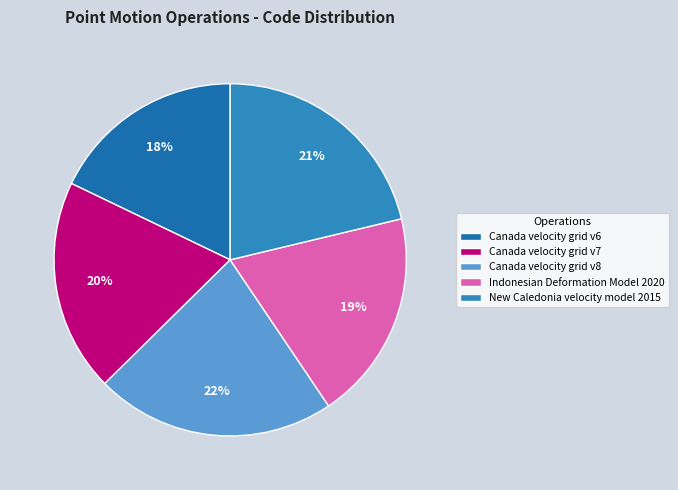

Is there any slice that represents more than half of the pie?

No